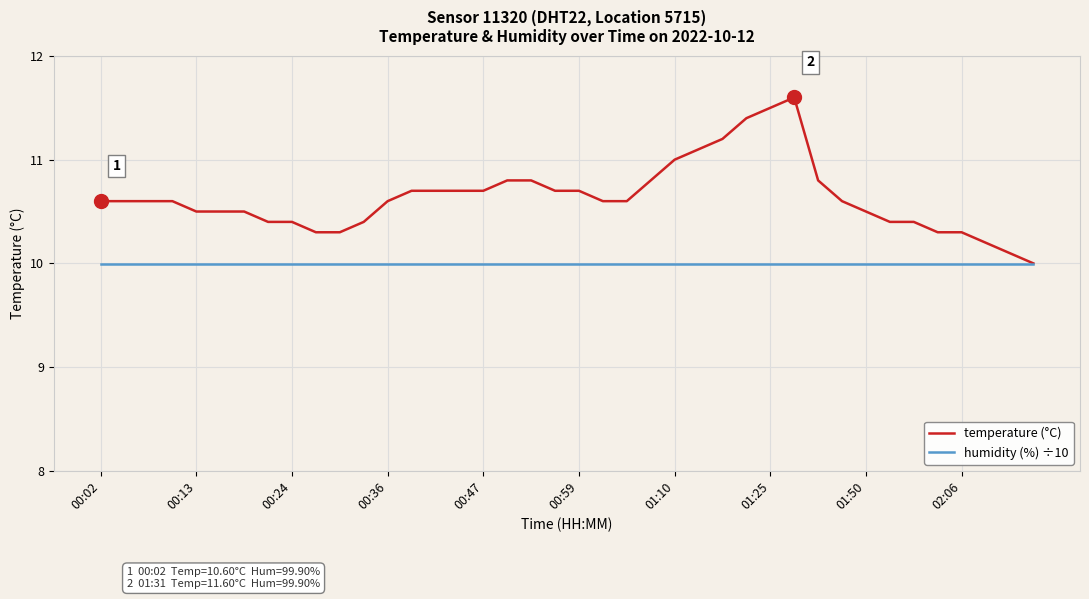

What is the greatest value displayed?

11.6